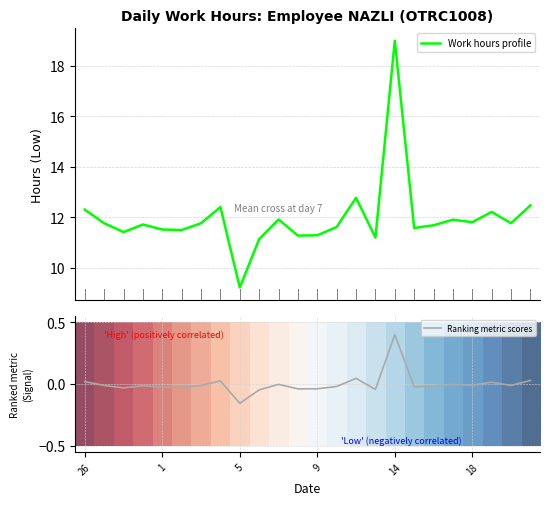

Which category has the highest value in the Ranking metric scores series?

14